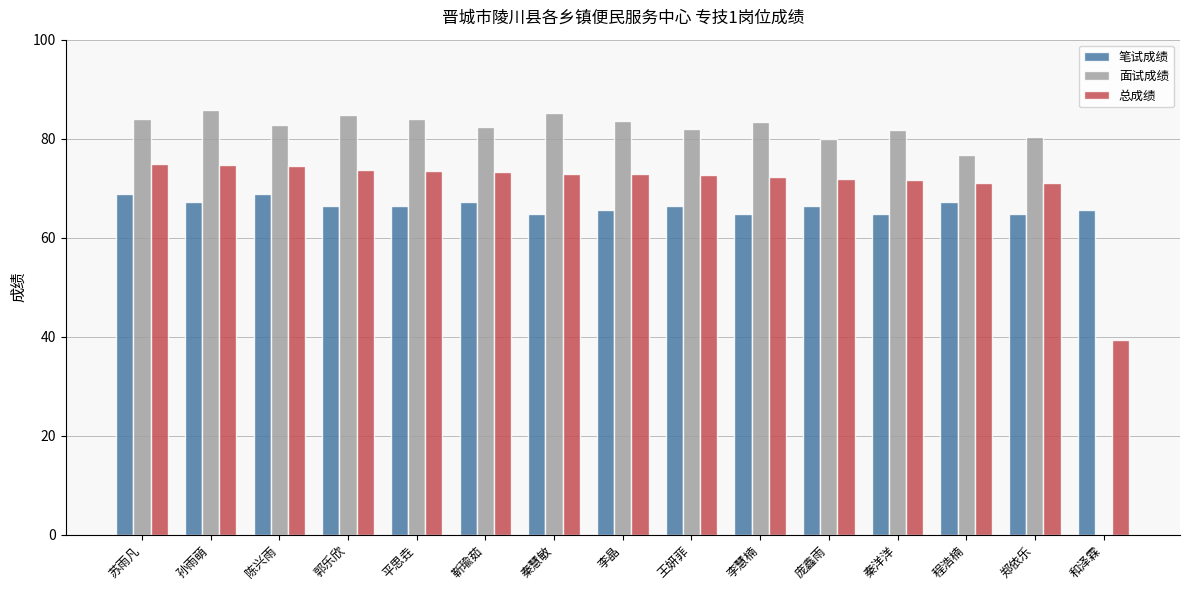

What value does the 笔试成绩 series have at 平思垚?

66.4